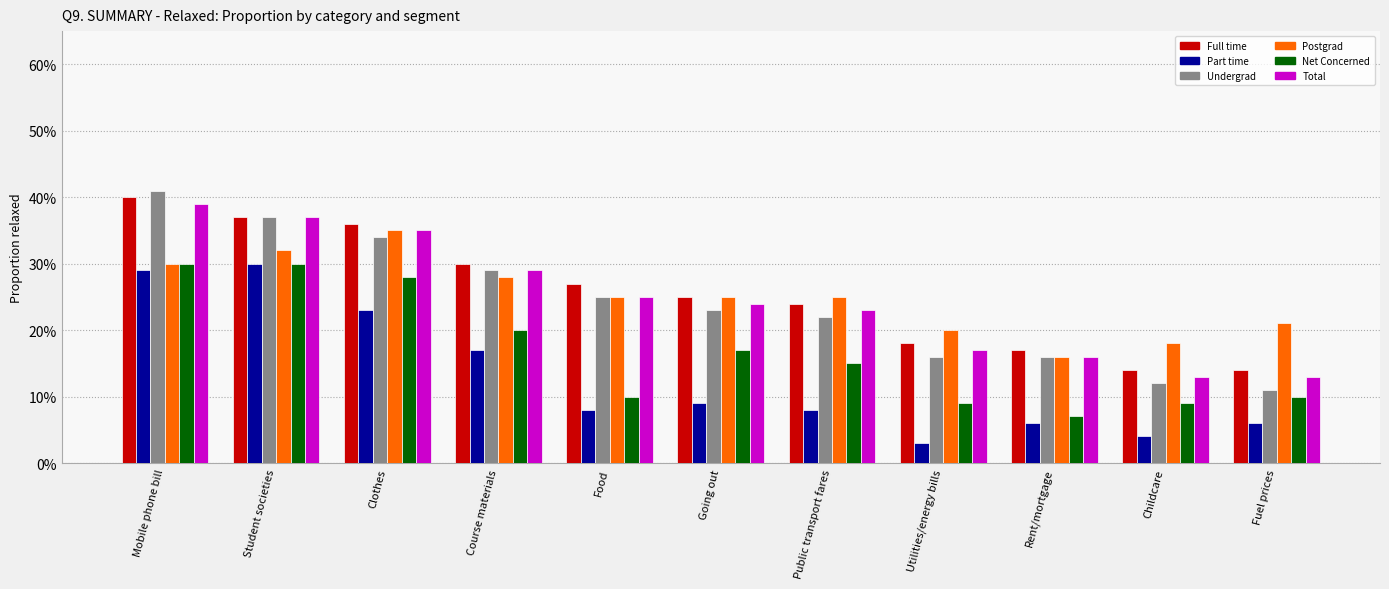

The value of Total at Mobile phone bill is 0.4. True or false?

True